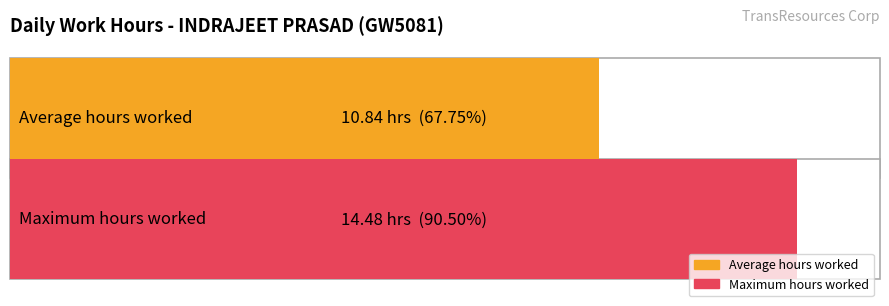

Is it true that the value at 12-Wed is 2.0?

False